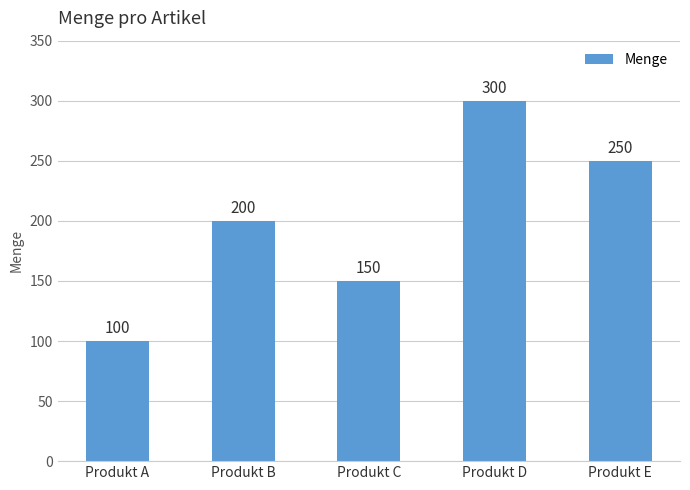

Rank the categories by value from lowest to highest.

Produkt A, Produkt C, Produkt B, Produkt E, Produkt D